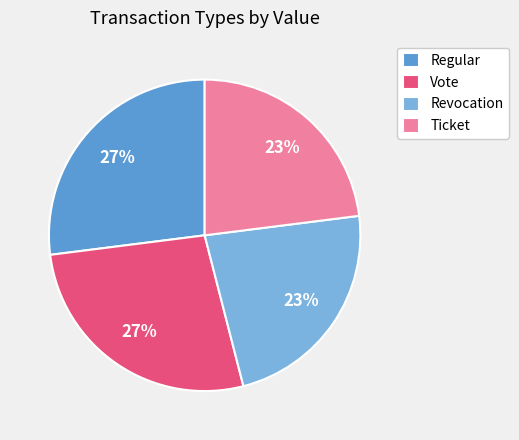

Which has a higher value, Regular or Revocation?

Regular